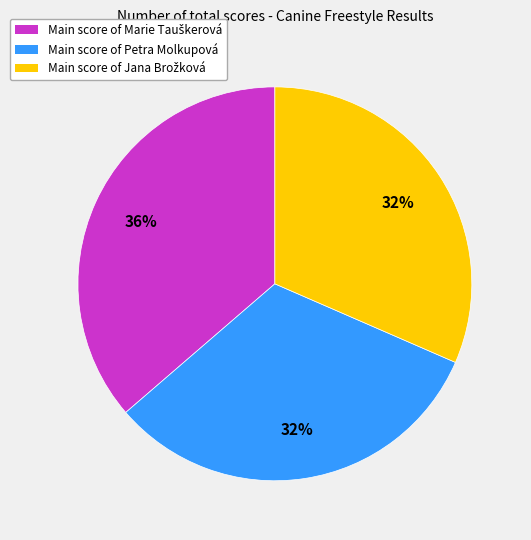

Does any single category account for the majority?

No